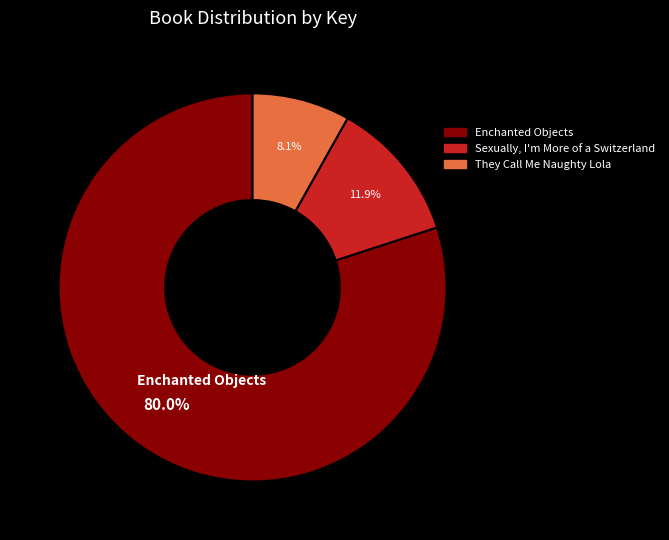

Count the number of slices in the pie.

3